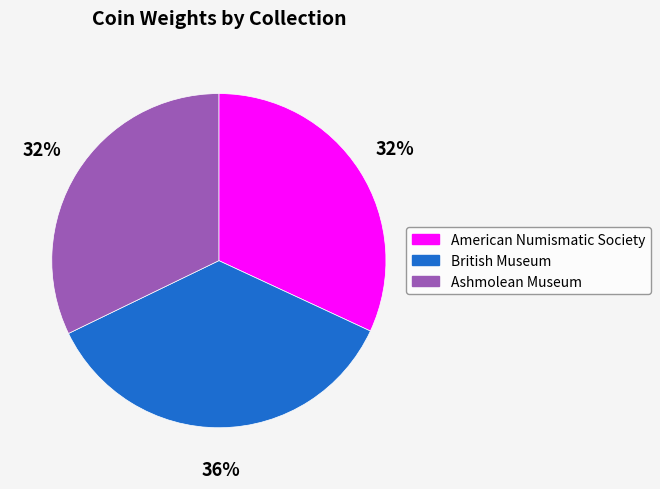

Count the number of slices in the pie.

3